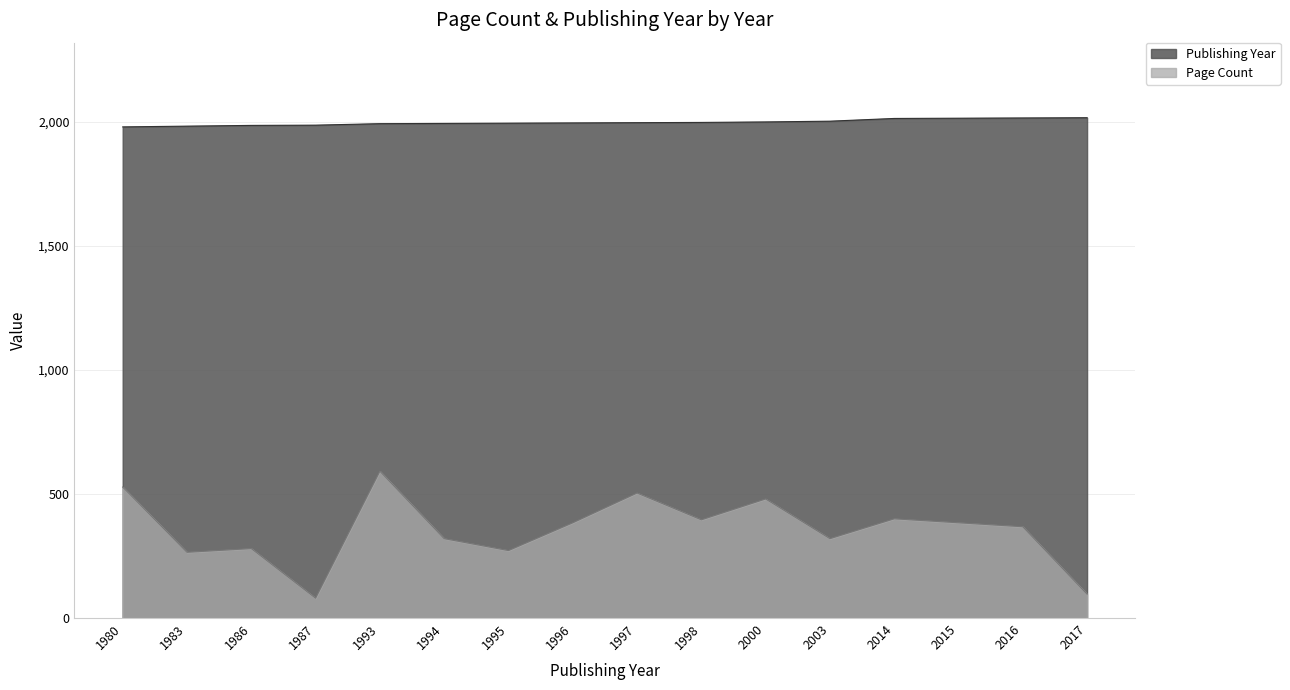

Which series has the largest range (max minus min)?

Page Count